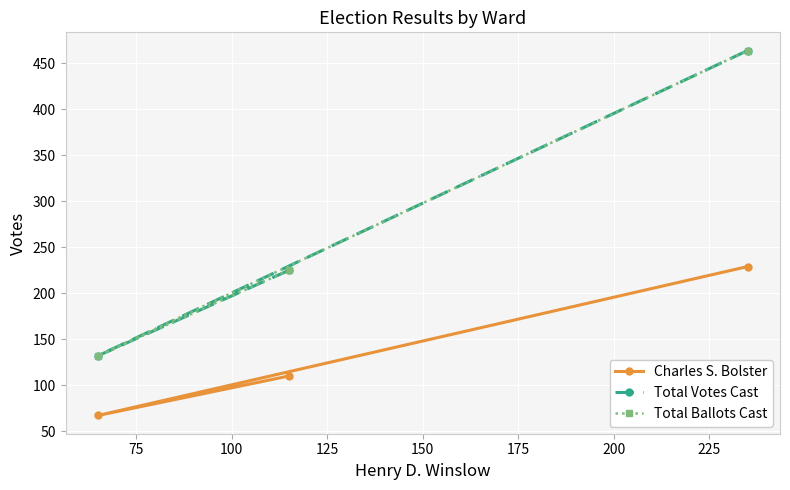

What is the value of the Total Ballots Cast point at the 2nd from the left?

132